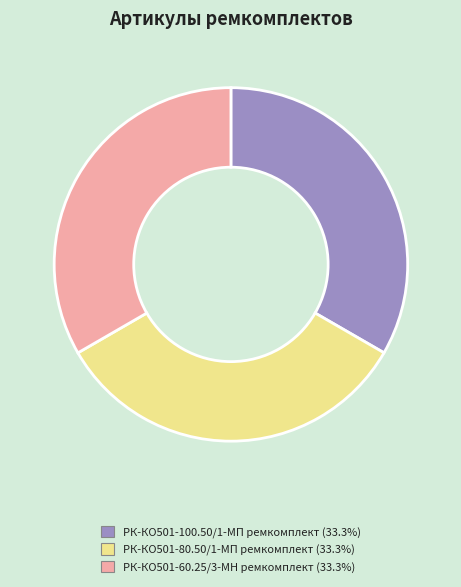

Does РК-КО501-60.25/3-МН ремкомплект account for over 50% of the chart?

No